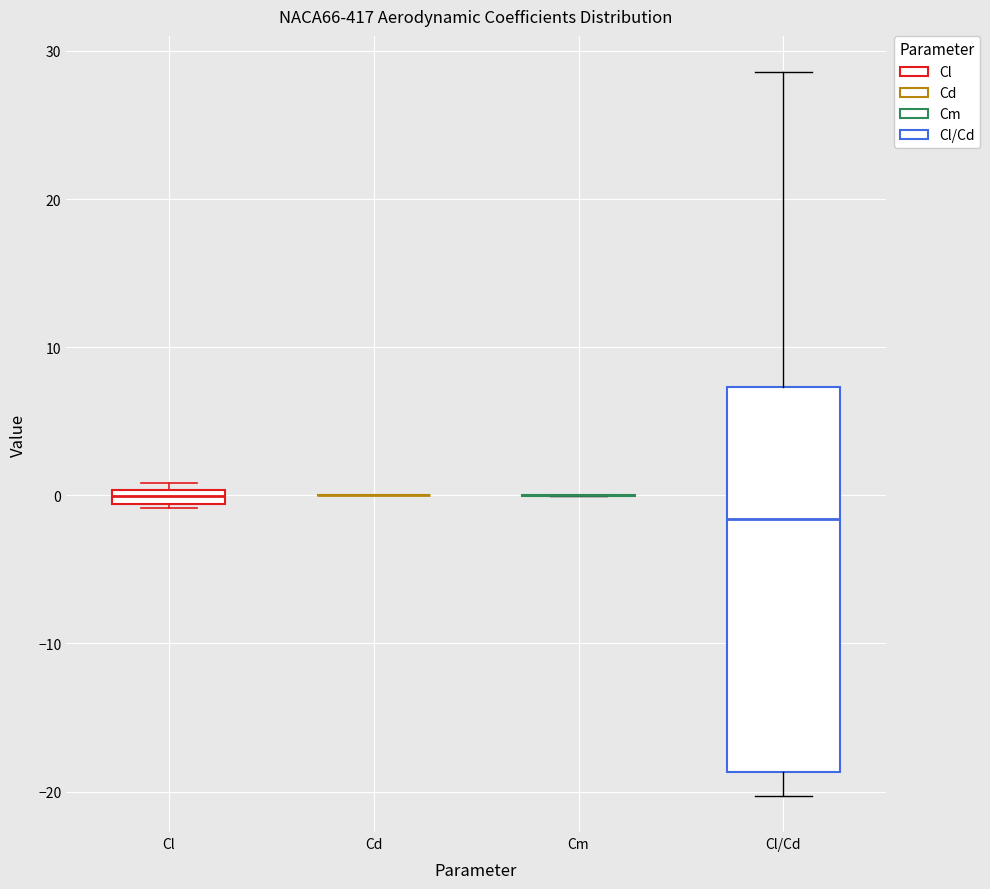

Where does the upper whisker of the box for Cl/Cd end on the y-axis? The values are not printed on the chart, so give them approximately, as read against the axis.

29